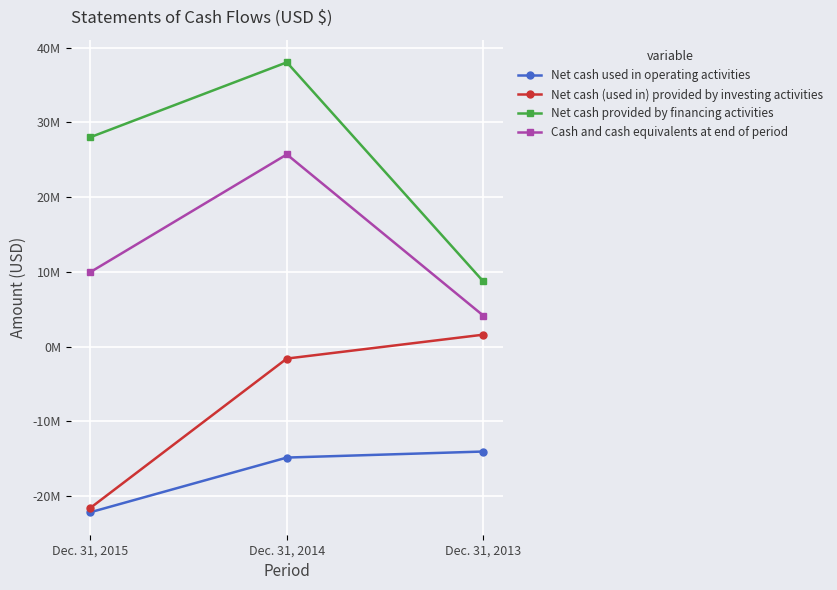

Does the chart have visible grid lines?

Yes